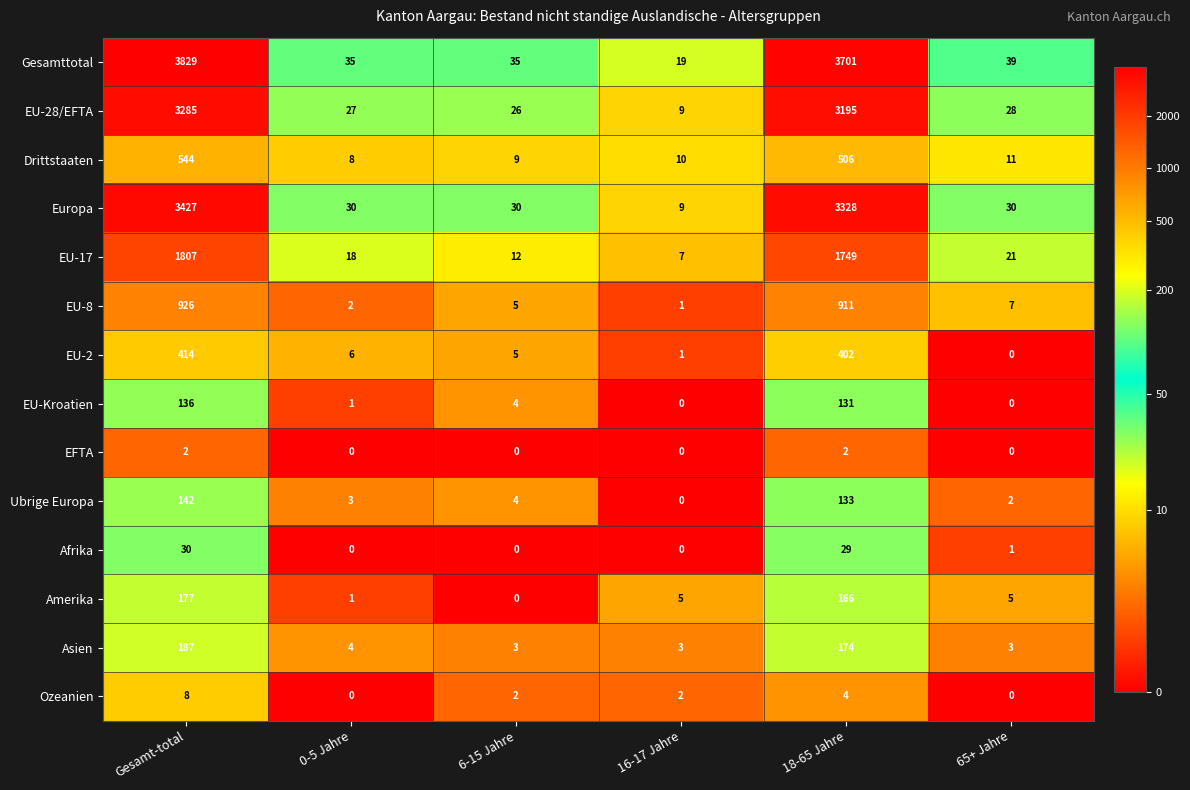

The Ozeanien series shows 0 at 0-5 Jahre. True or false?

True